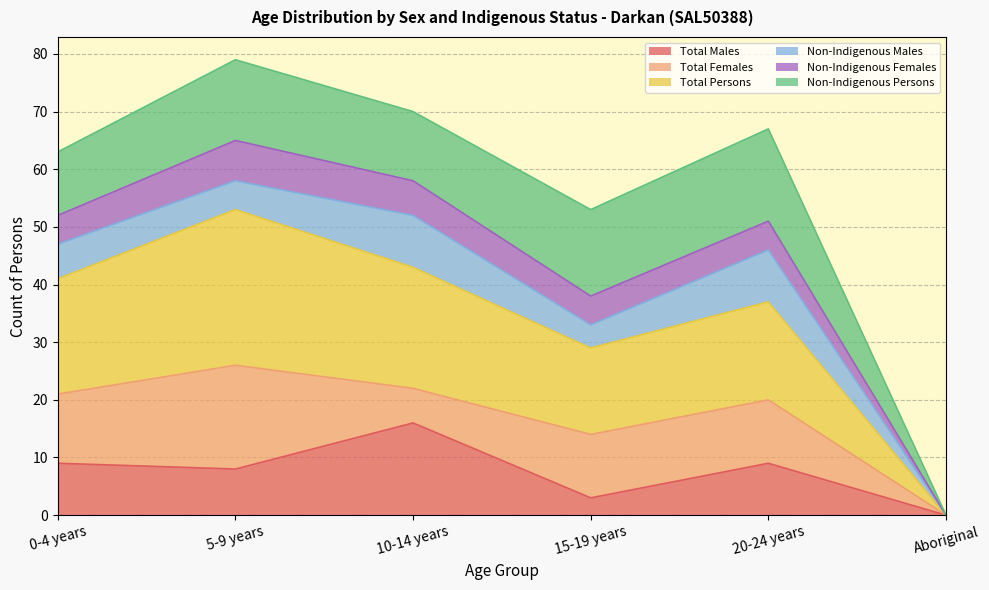

At which label does Total Persons reach its peak?

5-9 years